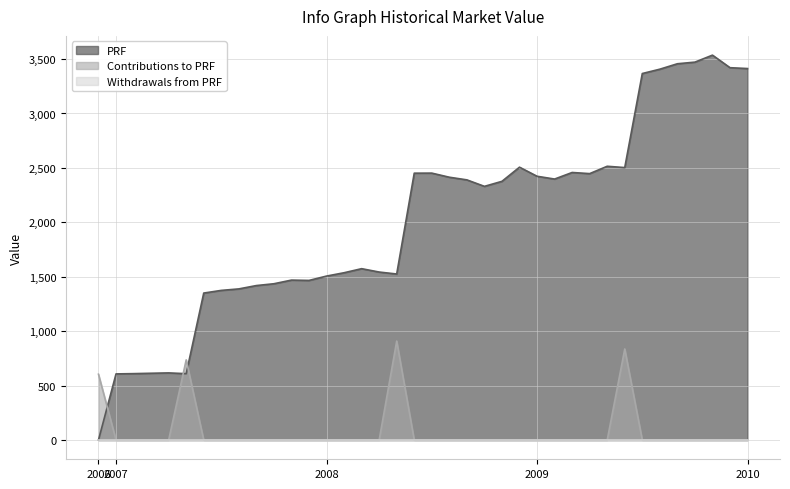

At 2007-12, list the series in order from smallest to largest.

Contributions to PRF, Withdrawals from PRF, PRF